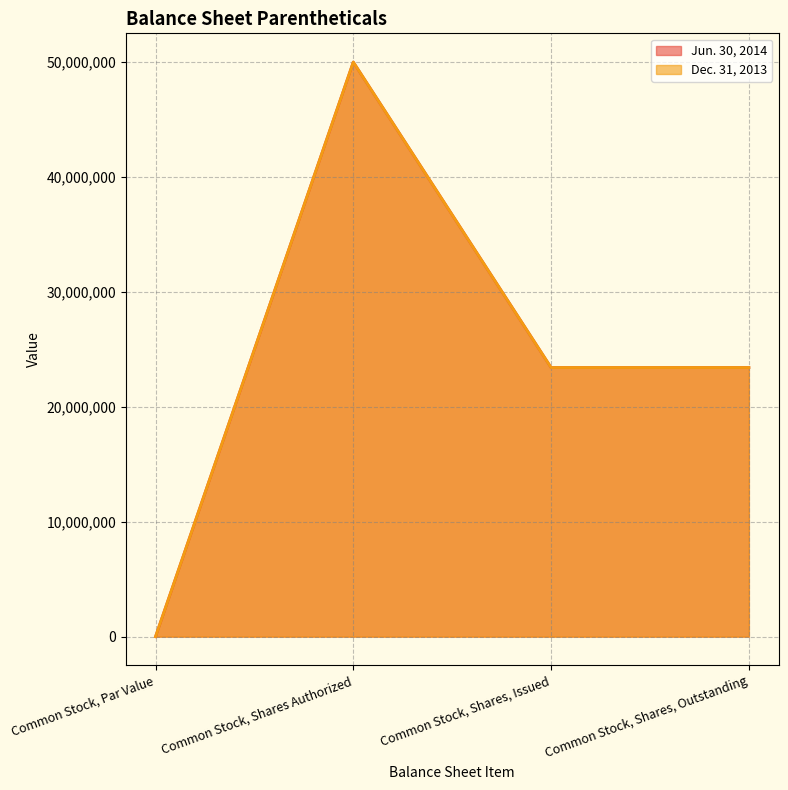

True or false: Dec. 31, 2013 and Jun. 30, 2014 cross at least once.

False